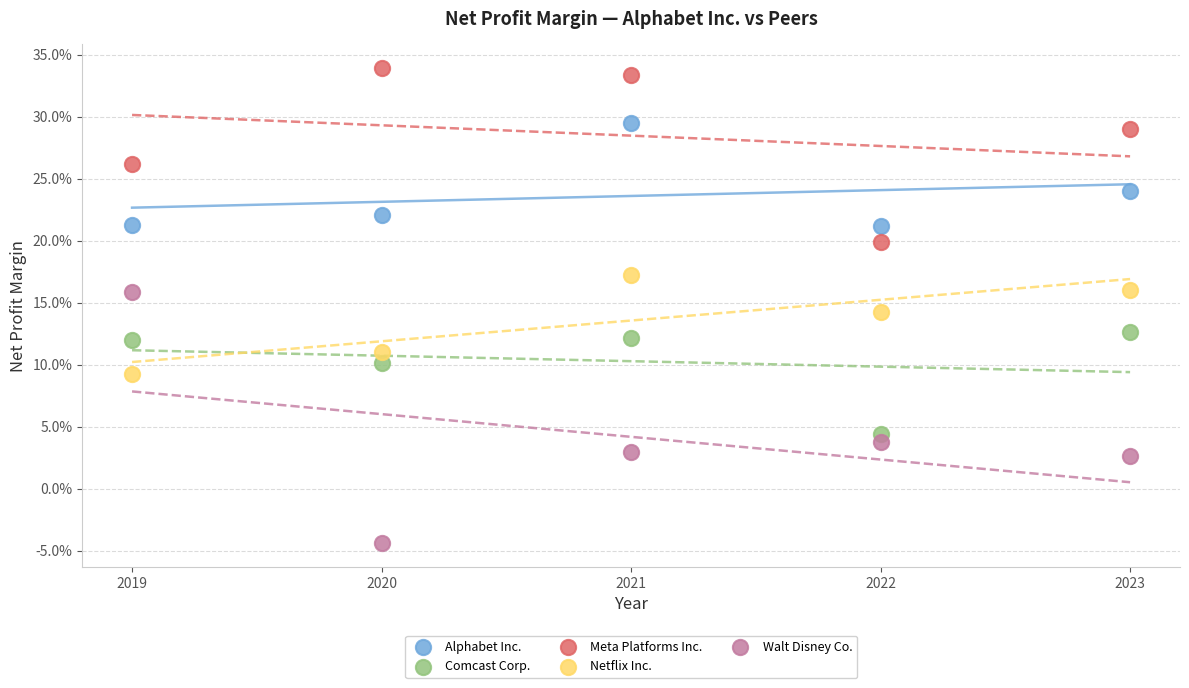

Which series has the widest spread of Y values?

Walt Disney Co.